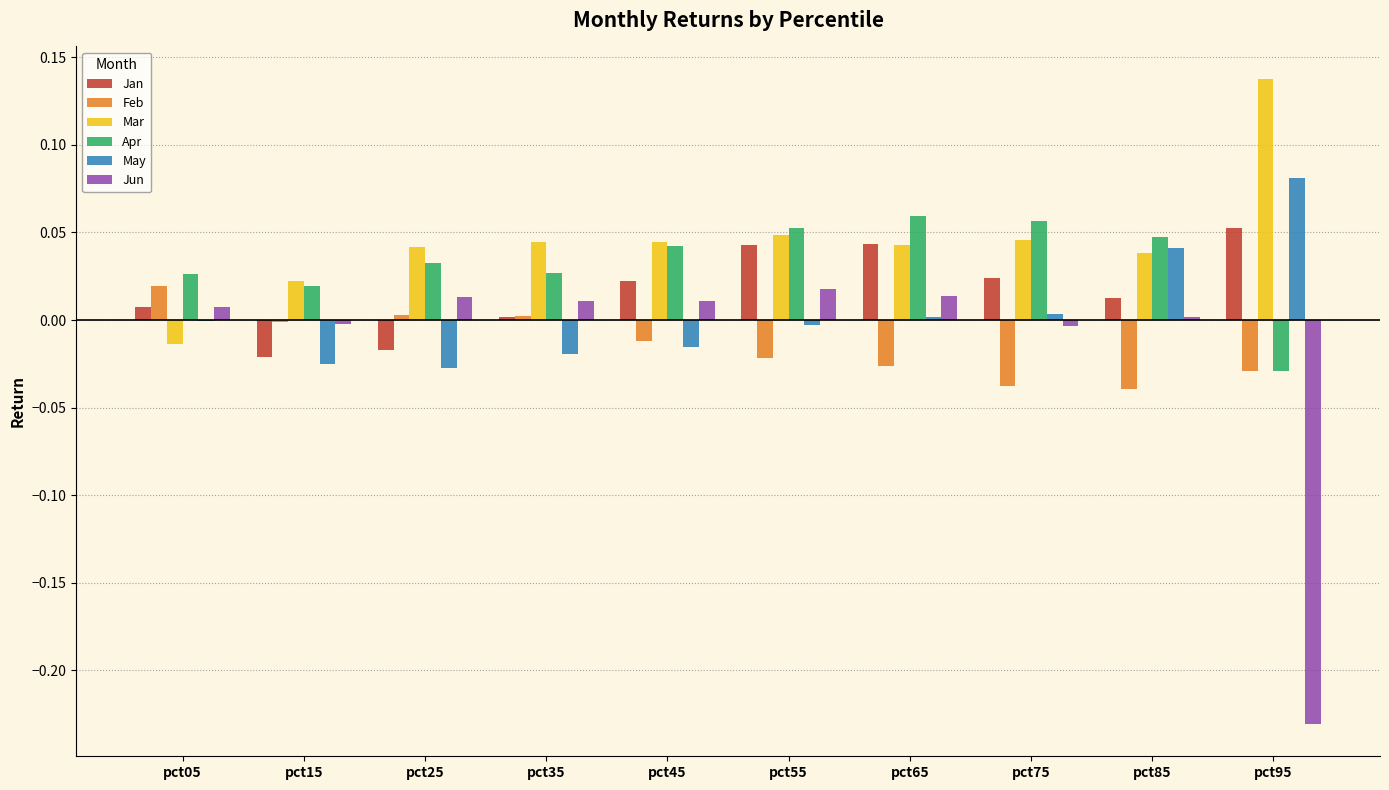

How many values in Apr are above zero?

9